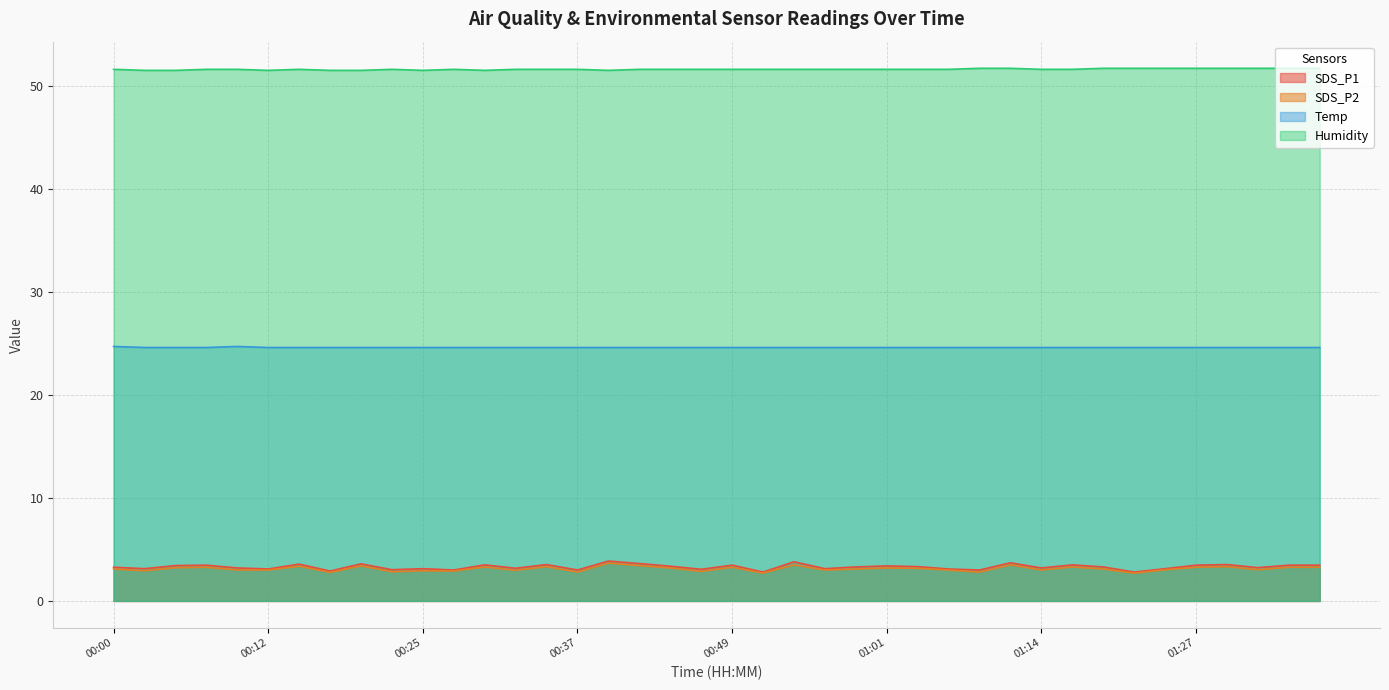

What is the spread (max minus min) of values at 00:27?

48.7